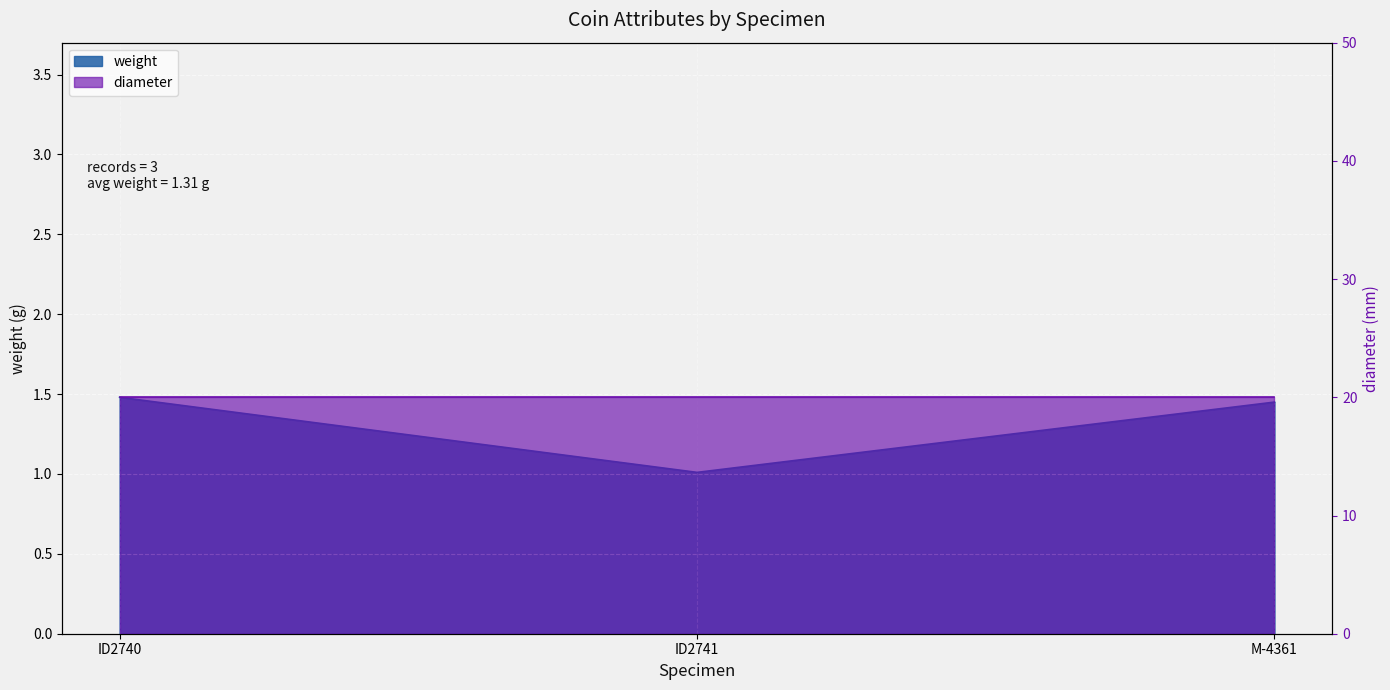

What is the average value?

1.3